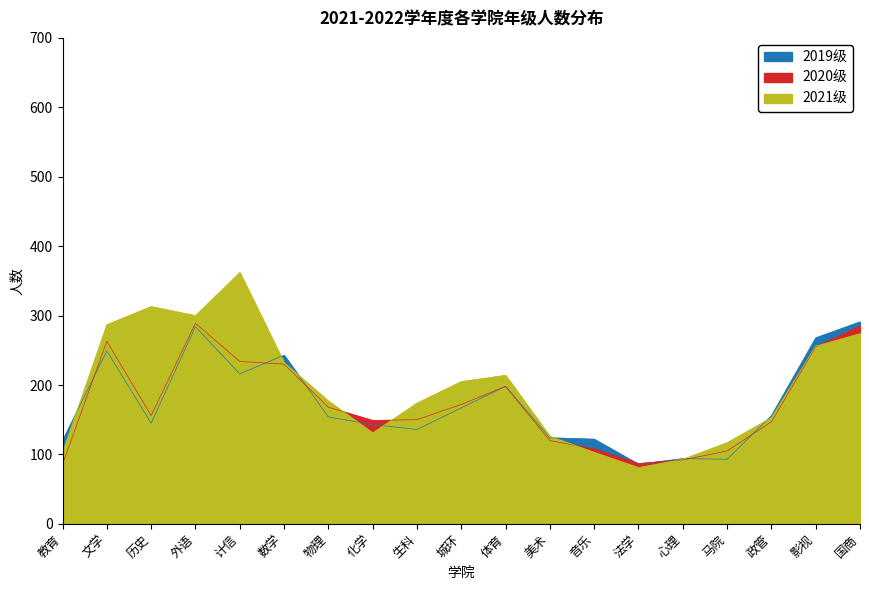

How many lines are shown in the chart?

3